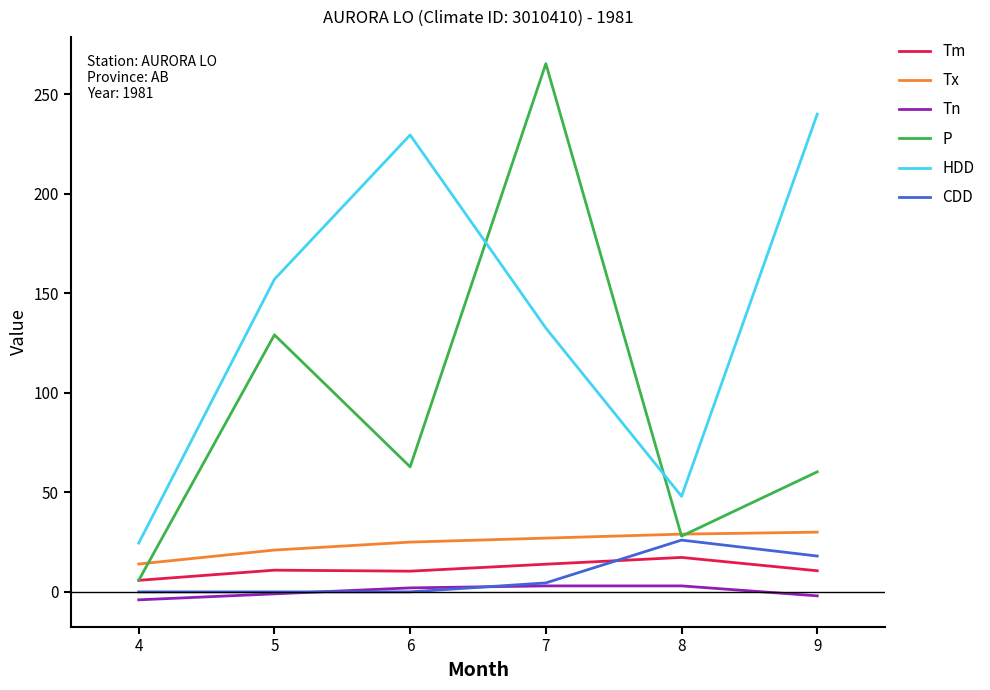

Which series has the largest total across all categories?

HDD